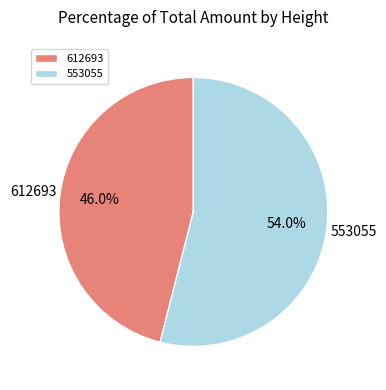

Does any single category account for the majority?

Yes